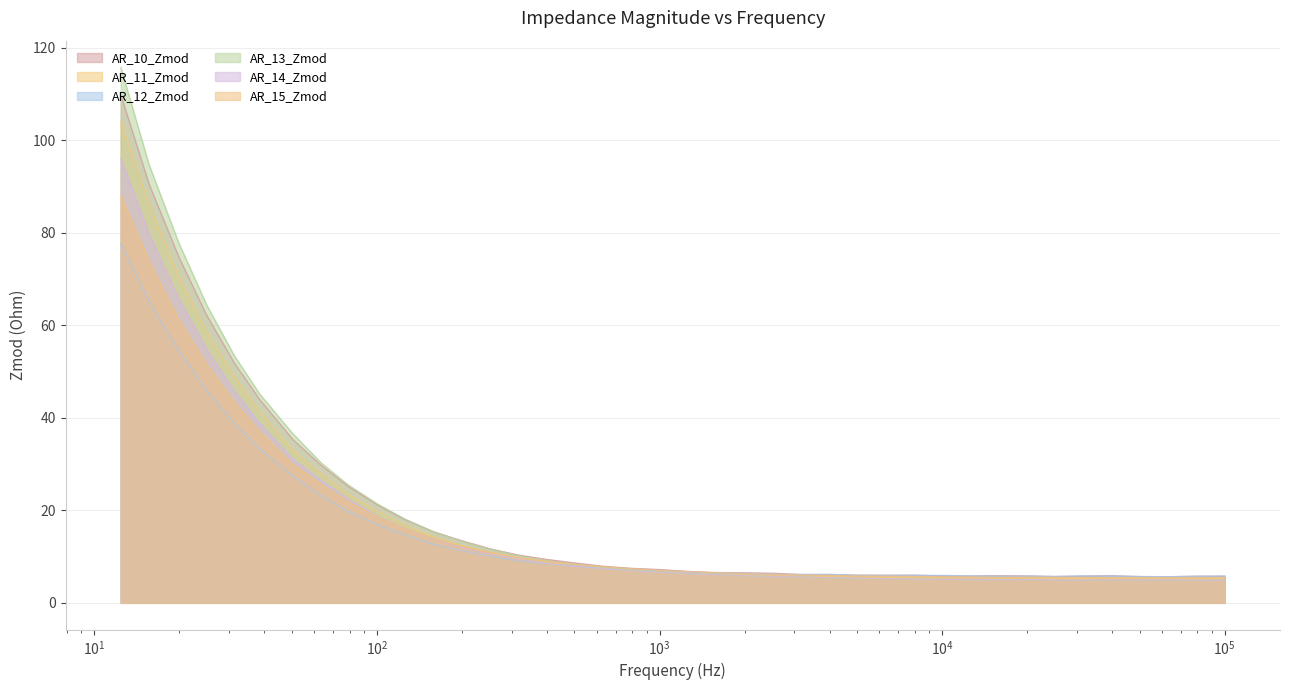

Which category has the highest value across all series?

12.40079